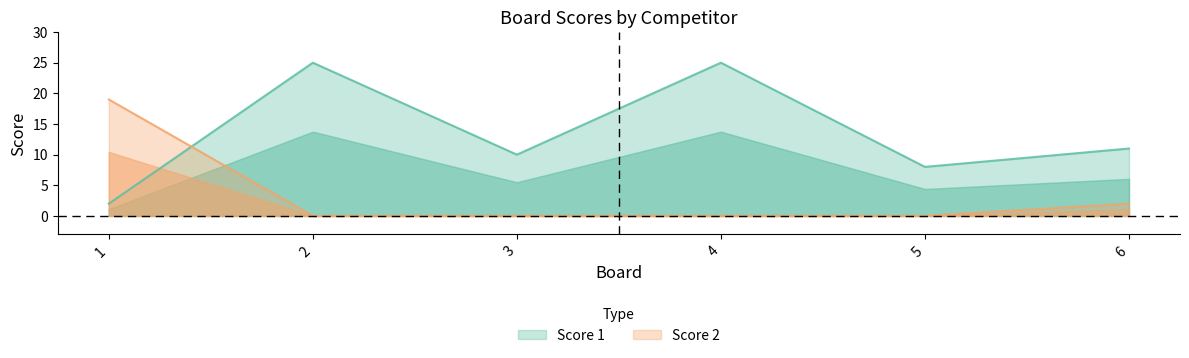

Where is Score 2 nearest to the value 9?

6